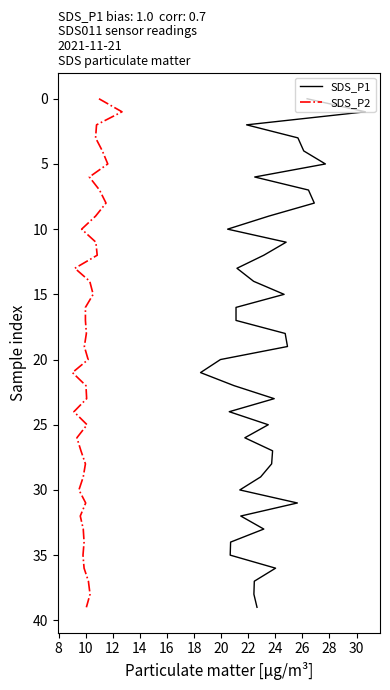

What is the label of the 18th point from the right?

22